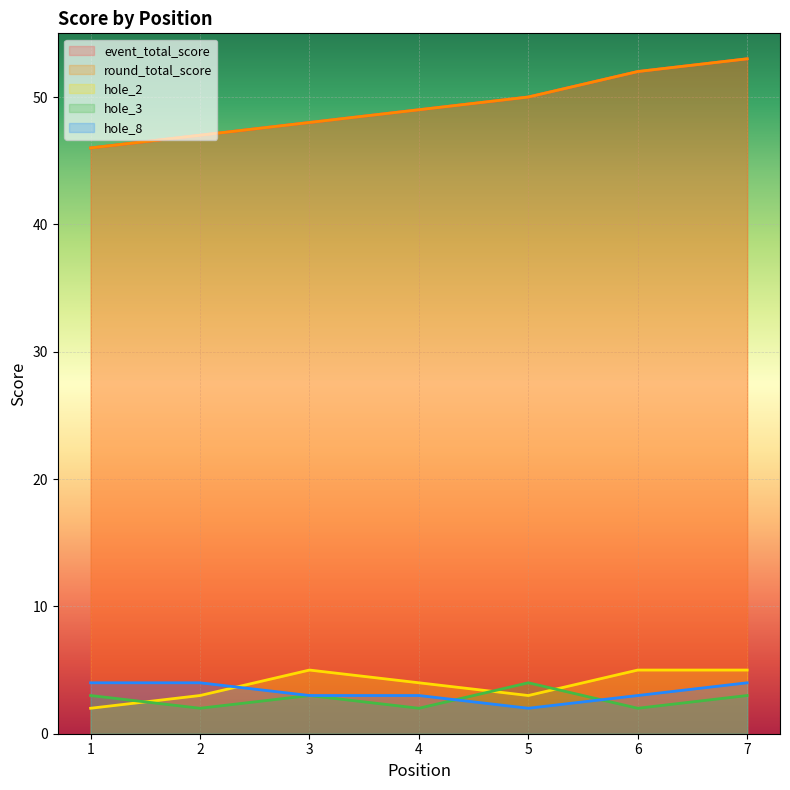

Count the number of categories in the chart.

7